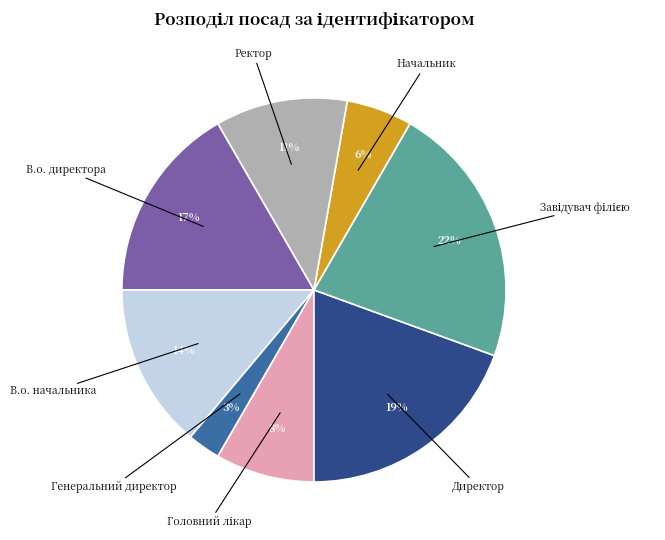

Is there any slice that represents more than half of the pie?

No